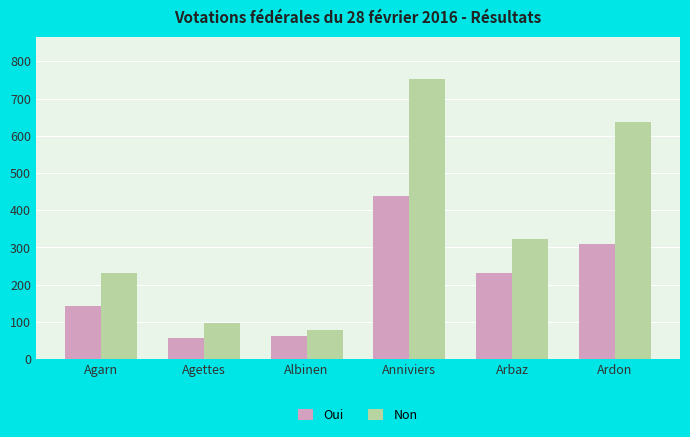

Is the value of Non at Agettes greater than the value of Oui at Agettes?

Yes